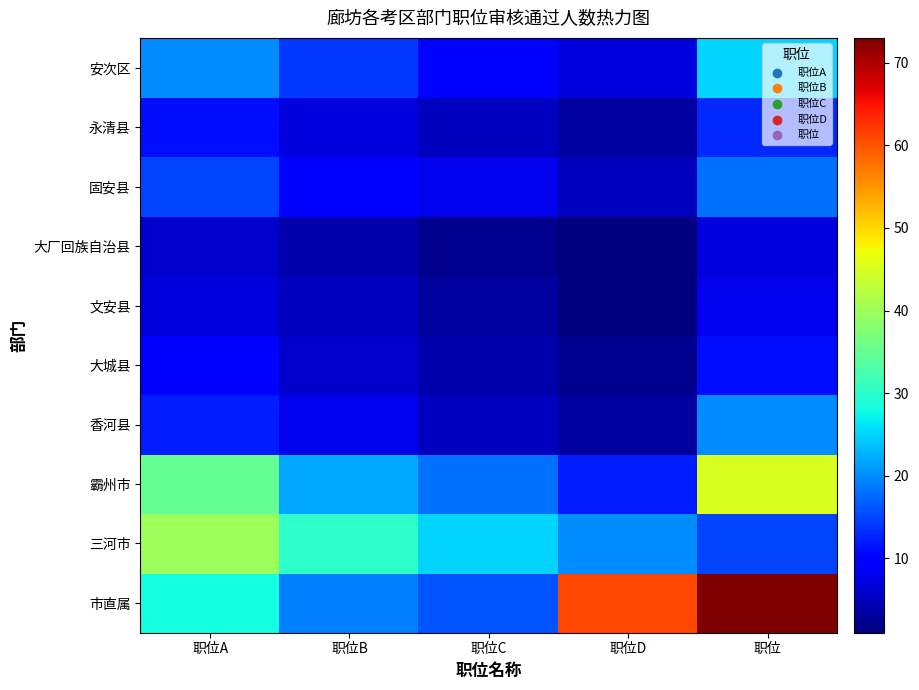

Rank the series by their maximum value, from lowest to highest.

大厂回族自治县, 文安县, 大城县, 永清县, 固安县, 香河县, 安次区, 三河市, 霸州市, 市直属